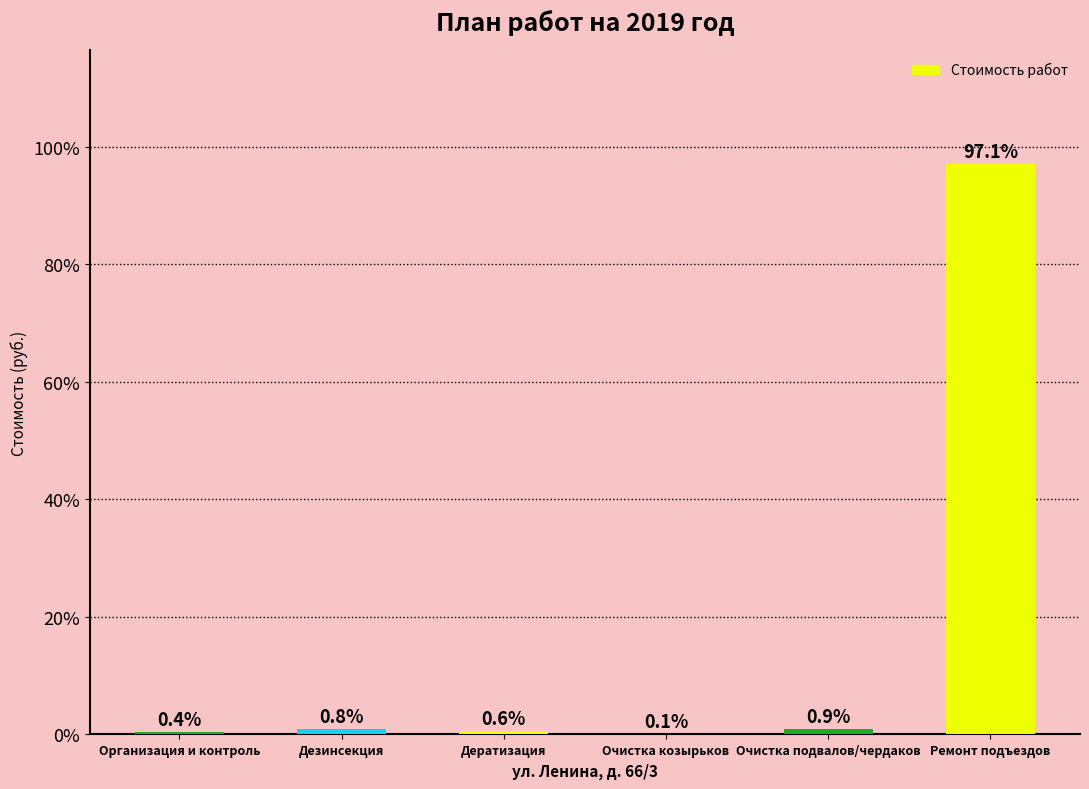

What is the greatest value displayed?

97.1